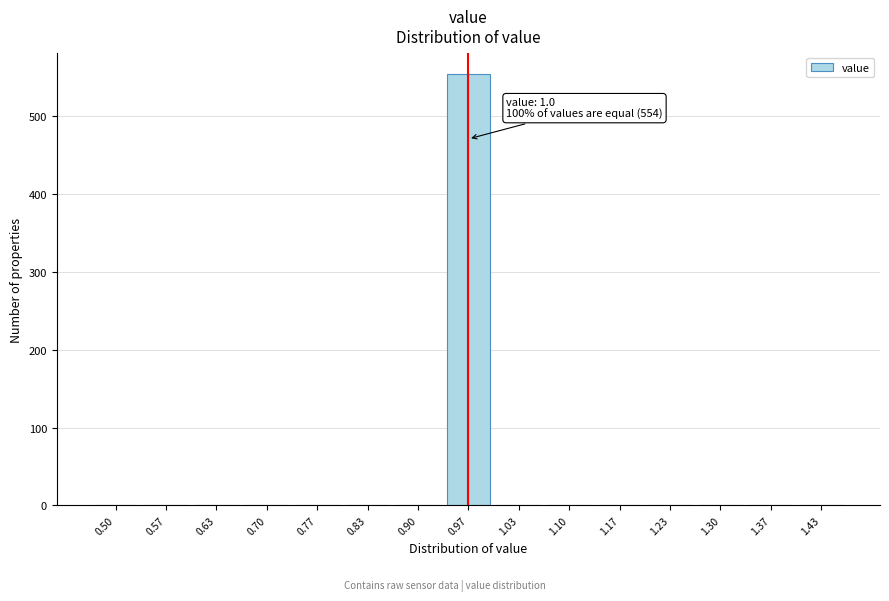

Reading left to right, extract all data points from this chart.

0.50=0	0.57=0	0.63=0	0.70=0	0.77=0	0.83=0	0.90=0	0.97=554	1.03=0	1.10=0	1.17=0	1.23=0	1.30=0	1.37=0	1.43=0